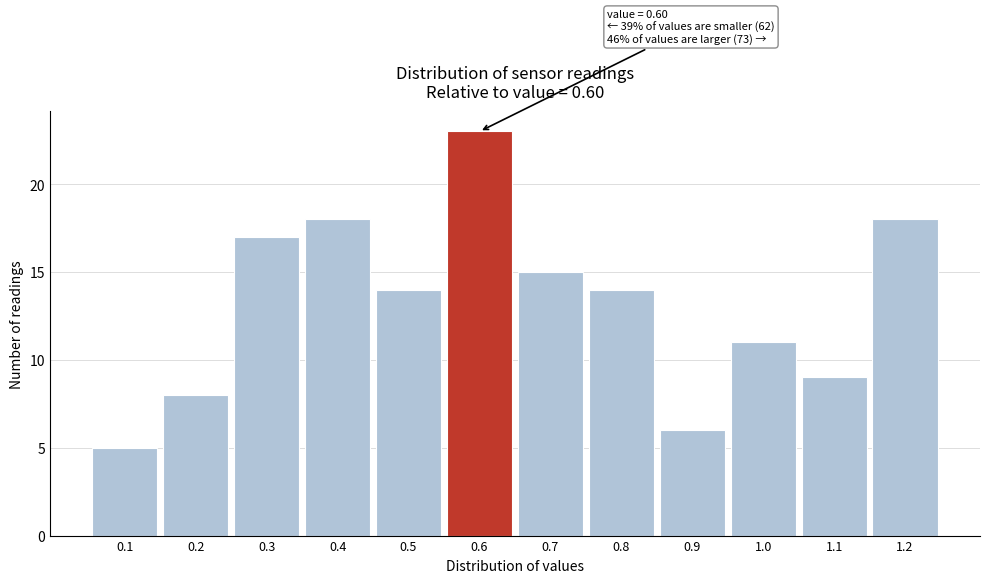

Over which range of the x-axis is the bar tallest?

0.55 to 0.65